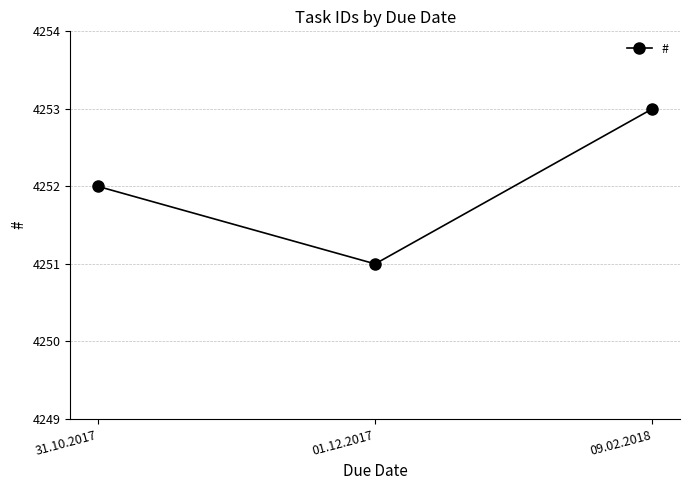

What is the value of the 2nd point from the left?

4251